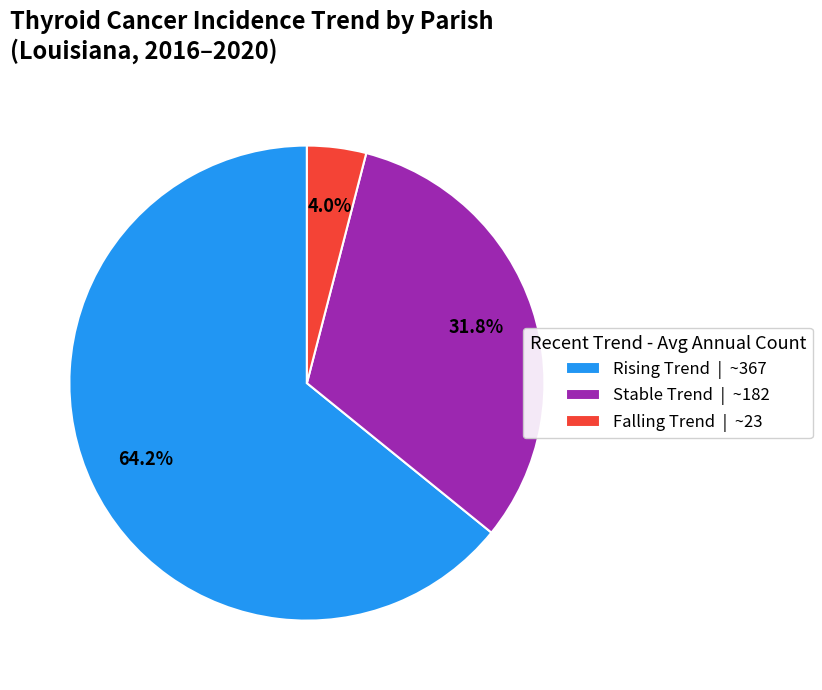

Rank the categories by value from highest to lowest.

Rising Trend | ~367, Stable Trend | ~182, Falling Trend | ~23